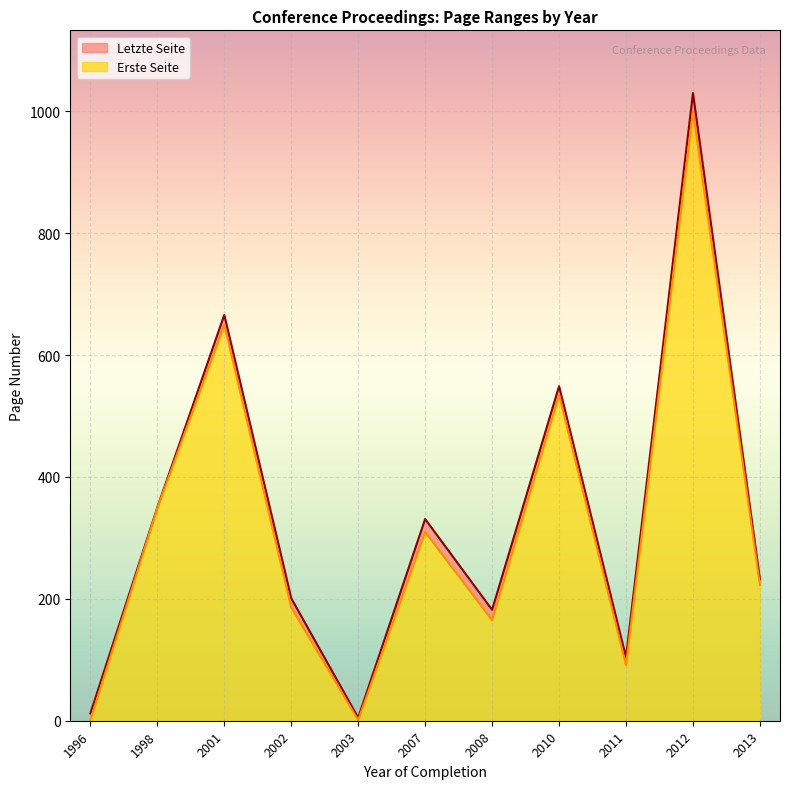

Is the value of Letzte Seite at 2012 greater than the value of Erste Seite at 2001?

No